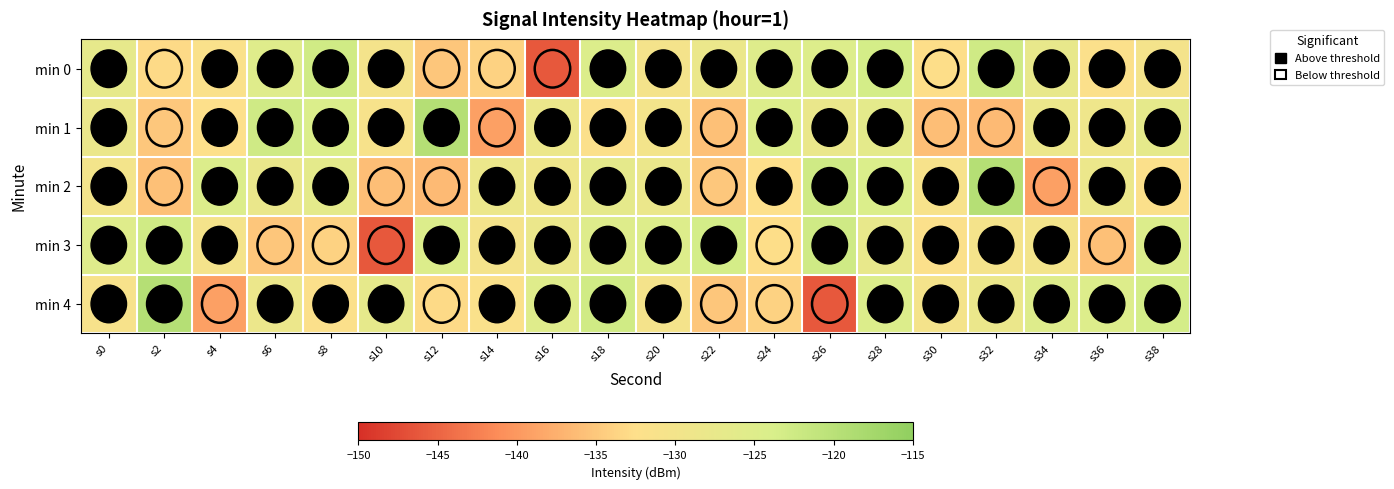

What is the smallest value displayed?

-146.1